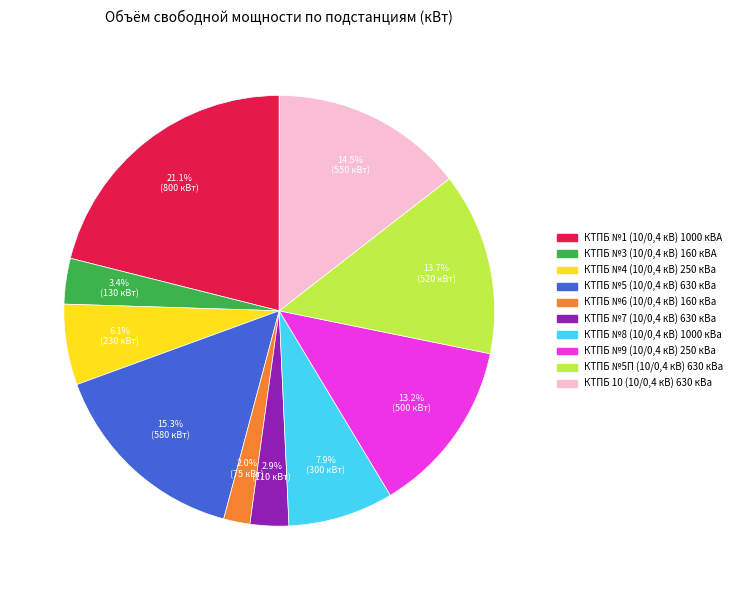

Which category has the smallest portion of the pie?

КТПБ №6 (10/0,4 кВ) 160 кВа